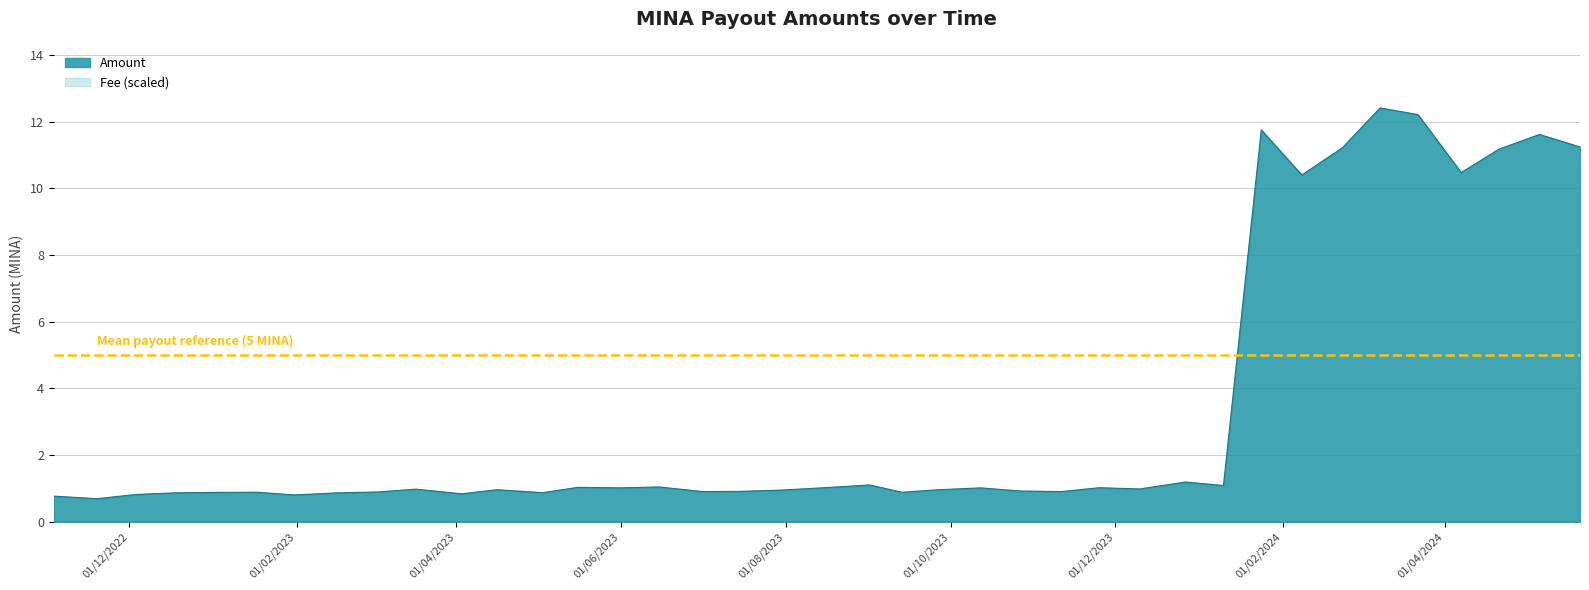

Which series has the widest spread of values?

Amount